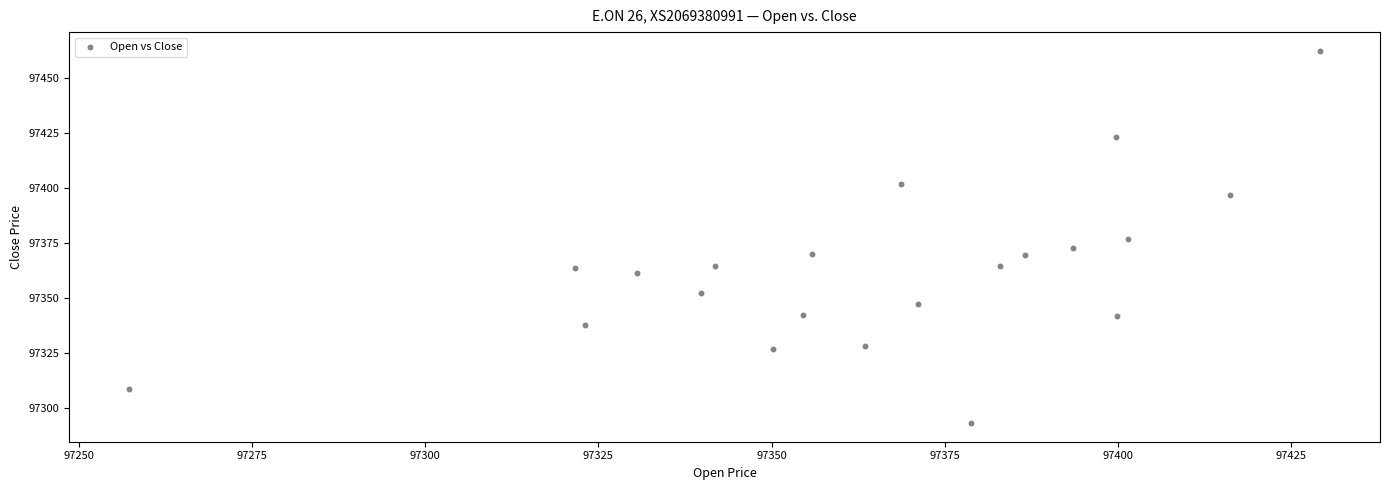

What is the range of X values (max minus min)?

172.1